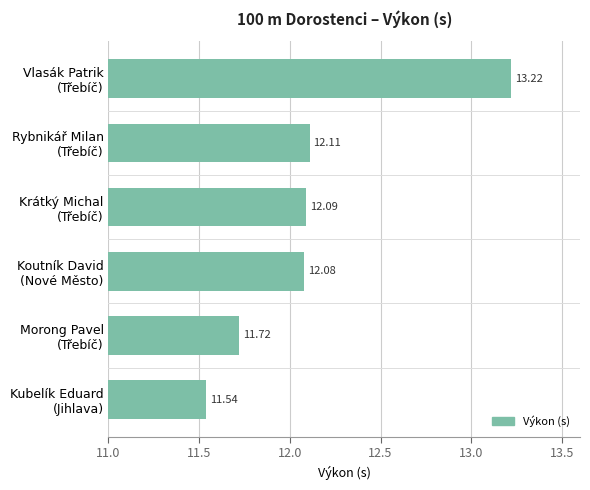

Does the chart contain any negative values?

No